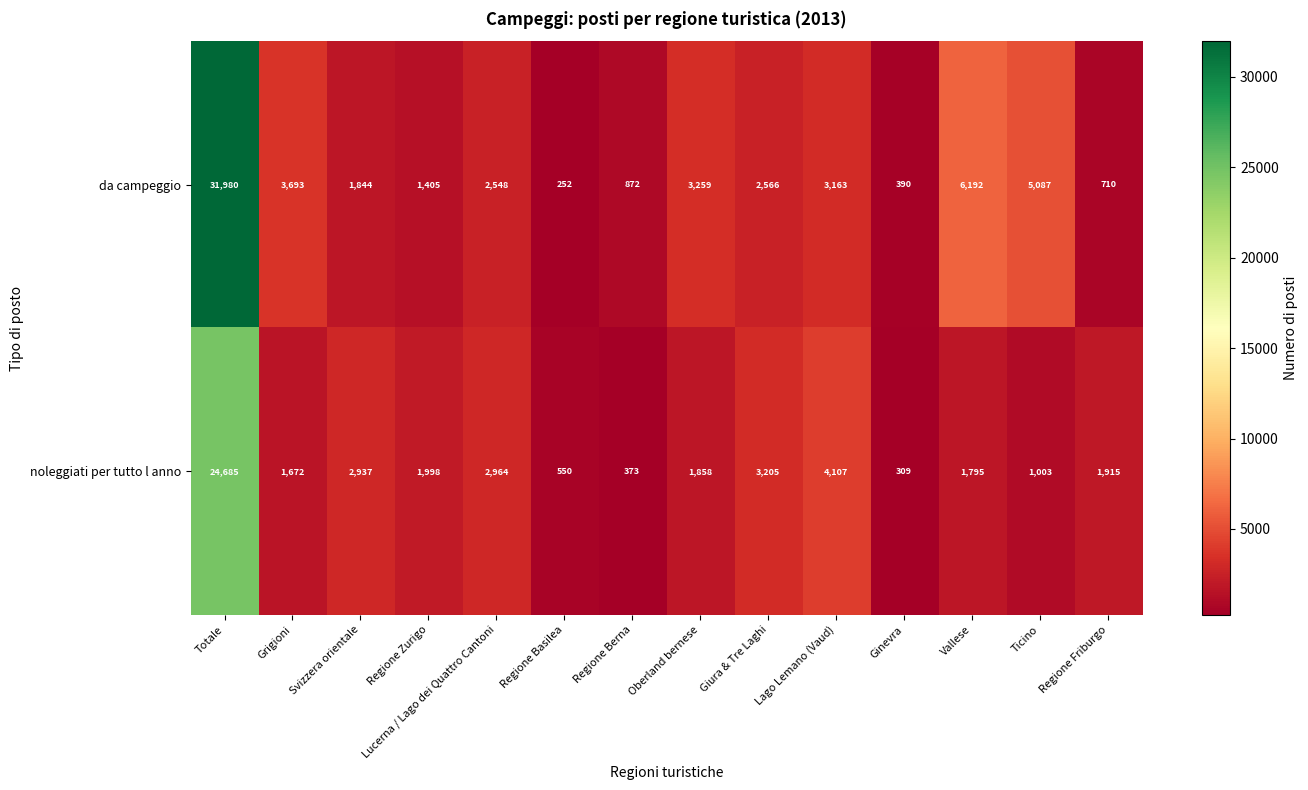

How many distinct data groups are displayed?

2